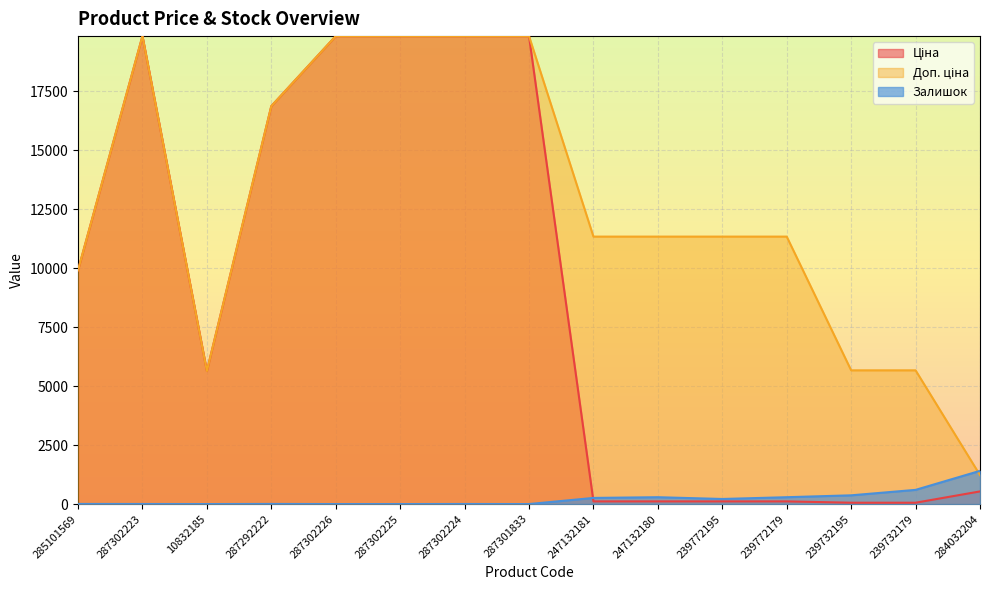

The value of Ціна at 239772195 is 113.3. True or false?

True